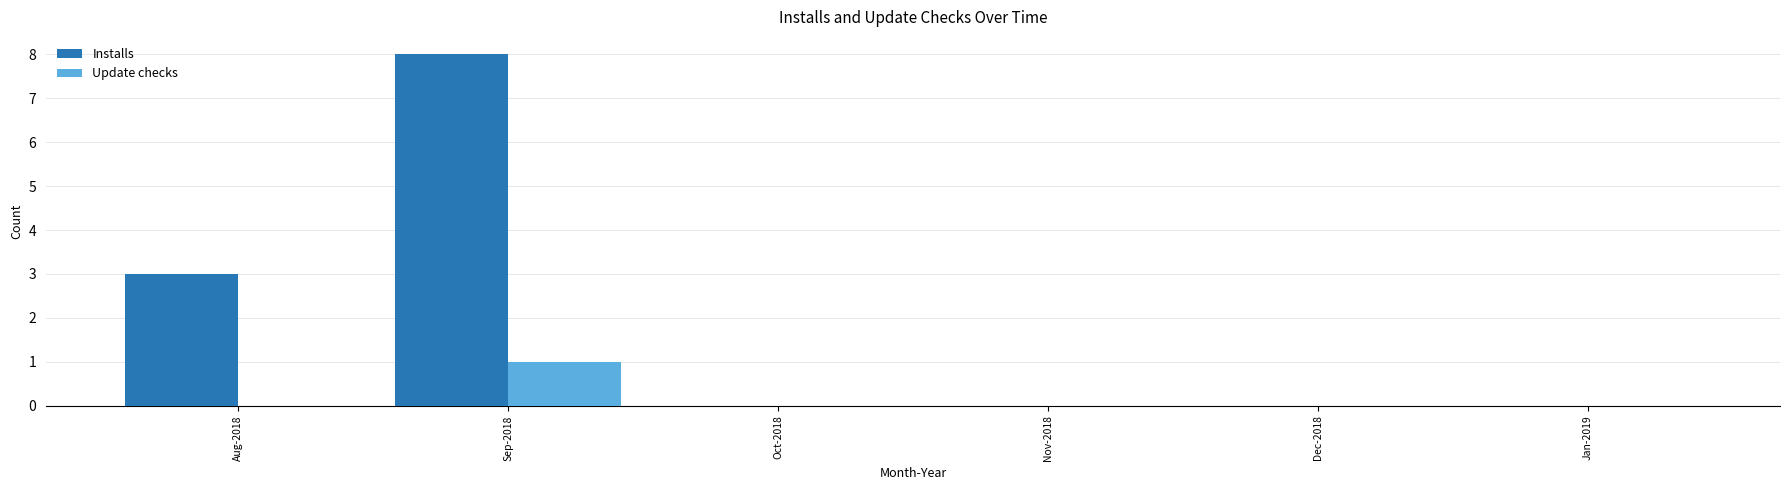

Which series has the largest total across all categories?

Installs